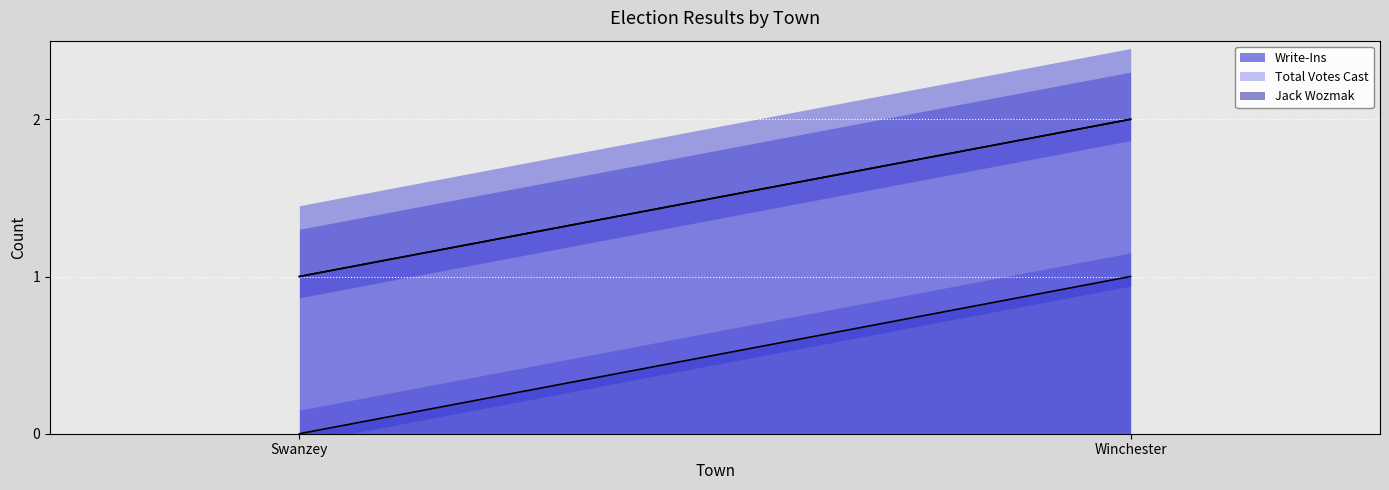

Which series has the largest total across all categories?

Total Votes Cast